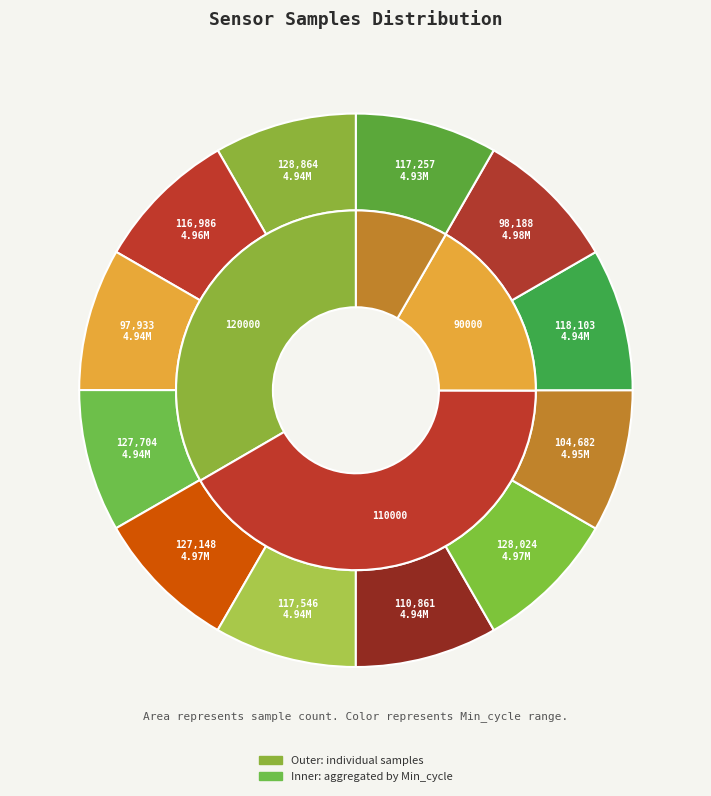

Count the number of slices in the pie.

12